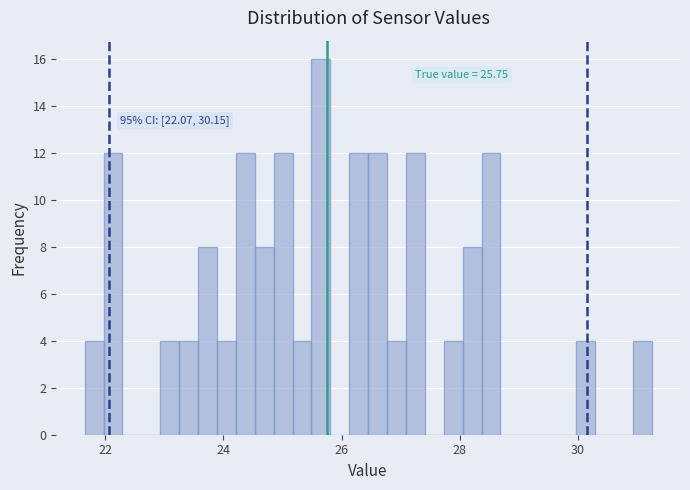

Read against the x-axis, roughly where is the centre of the tallest bar?

25.6